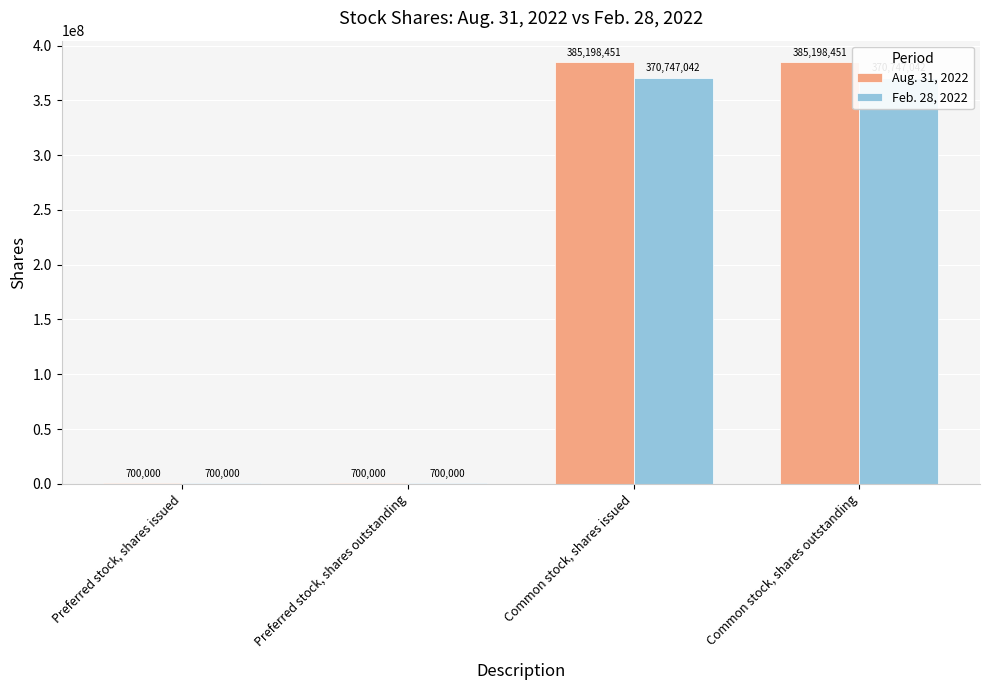

Is the value of Feb. 28, 2022 at Common stock, shares issued greater than the value of Aug. 31, 2022 at Common stock, shares outstanding?

No